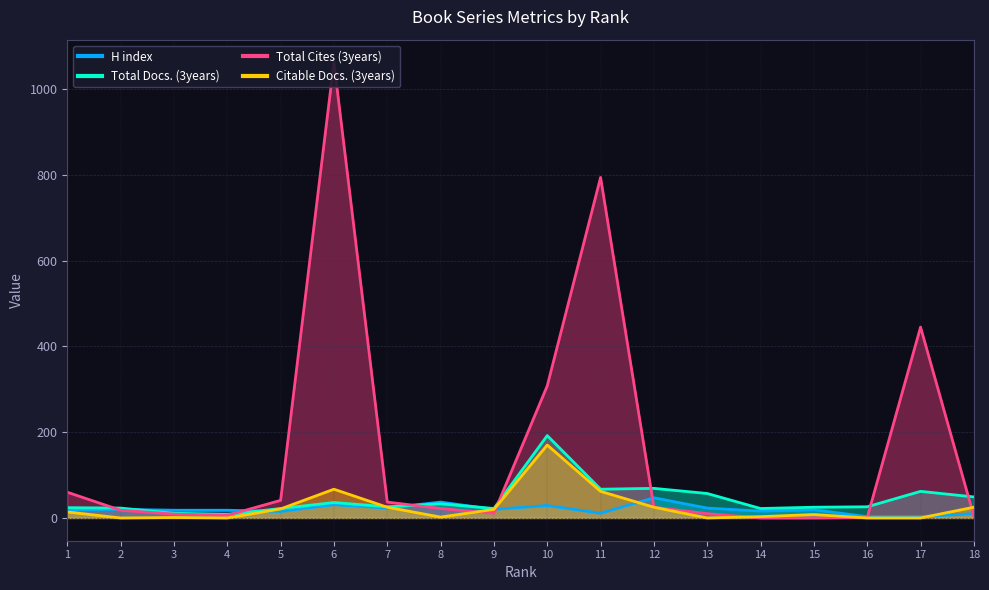

Rank the series at 17 from highest to lowest value.

Total Cites (3years), Total Docs. (3years), H index, Citable Docs. (3years)